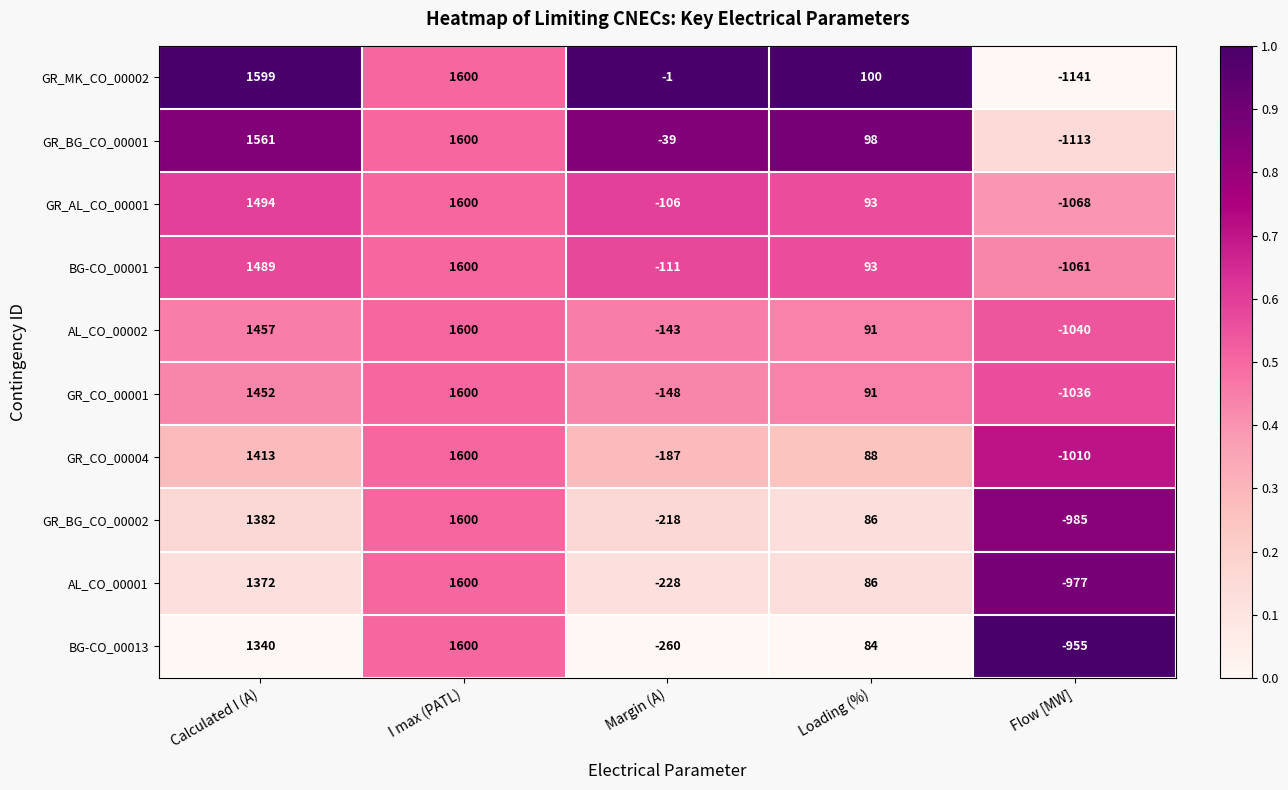

The AL_CO_00002 series shows 2461 at Calculated I (A). True or false?

False